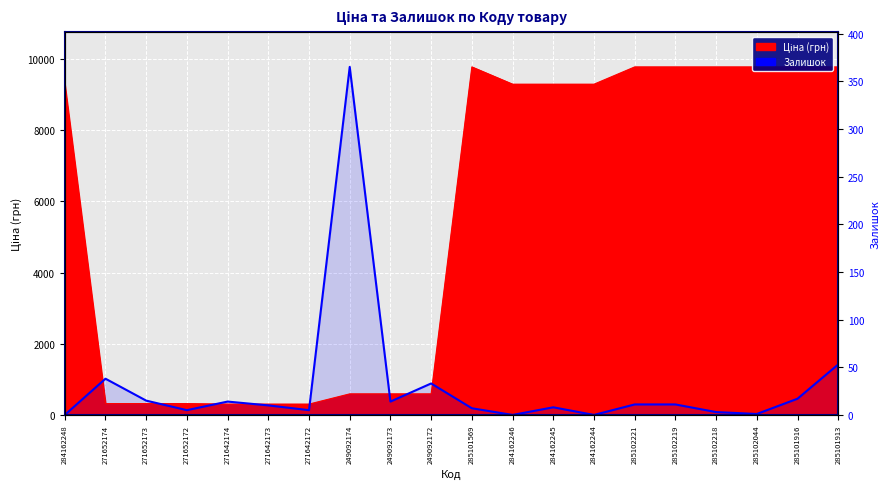

Count the number of data series in this chart.

2